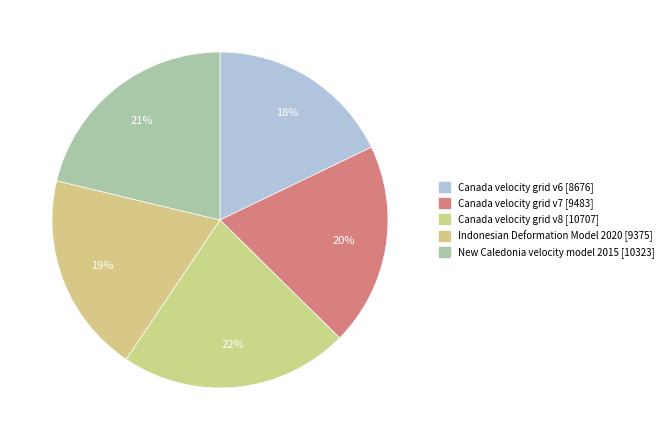

Count the number of slices in the pie.

5